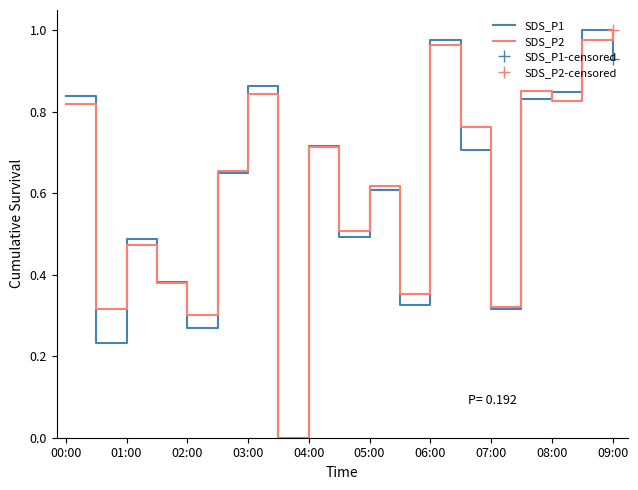

Rank the series by their maximum value, from highest to lowest.

SDS_P1, SDS_P2